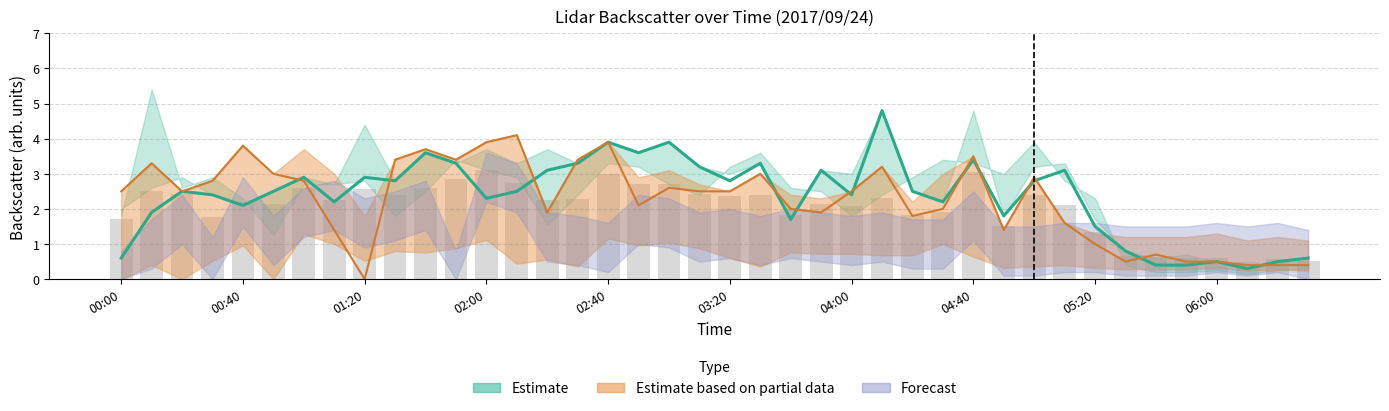

Which has a higher value, 00:50 or 01:20?

01:20